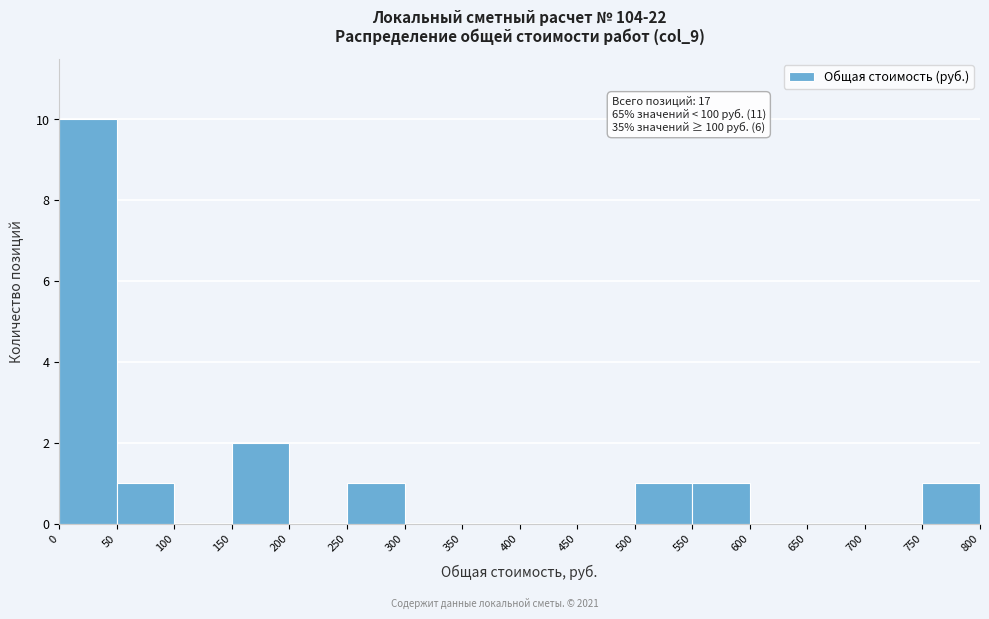

Which range on the x-axis has the tallest bar?

0 to 50